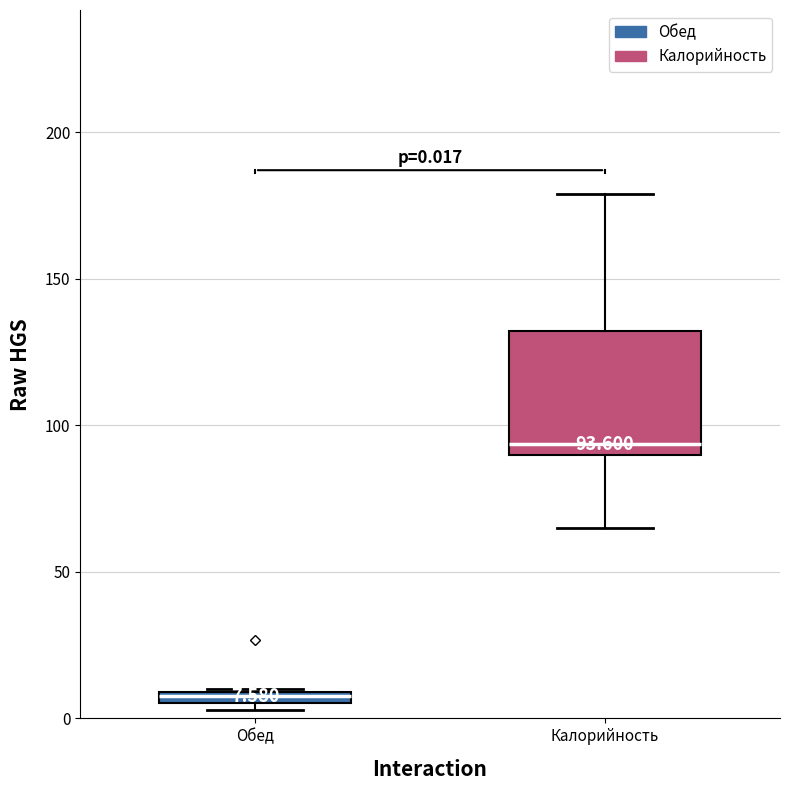

Comparing the boxes themselves (not the whiskers), which one is the tallest?

Калорийность